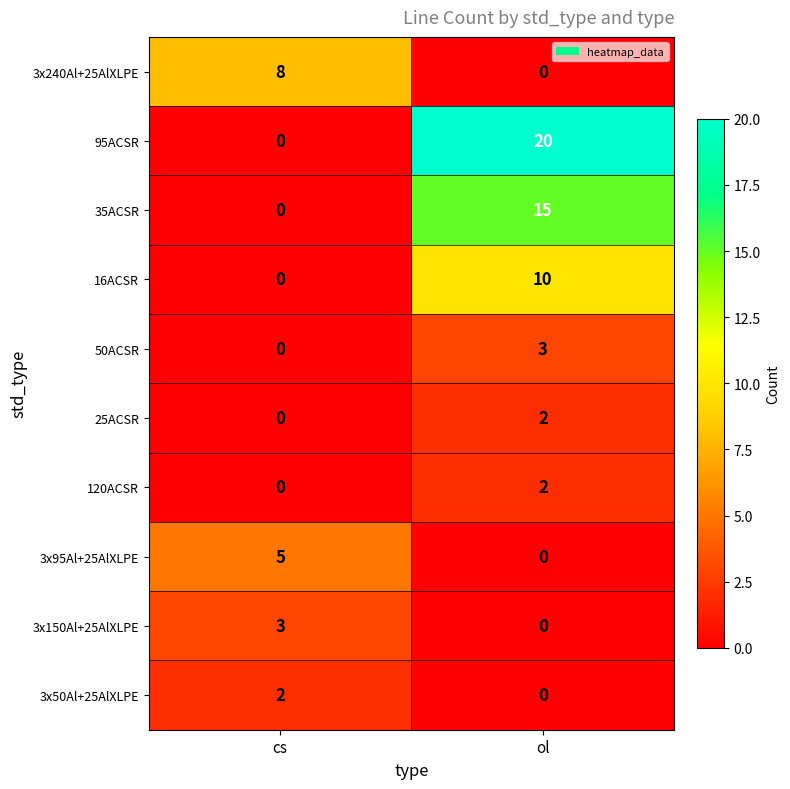

Rank the categories by 35ACSR value from highest to lowest.

ol, cs